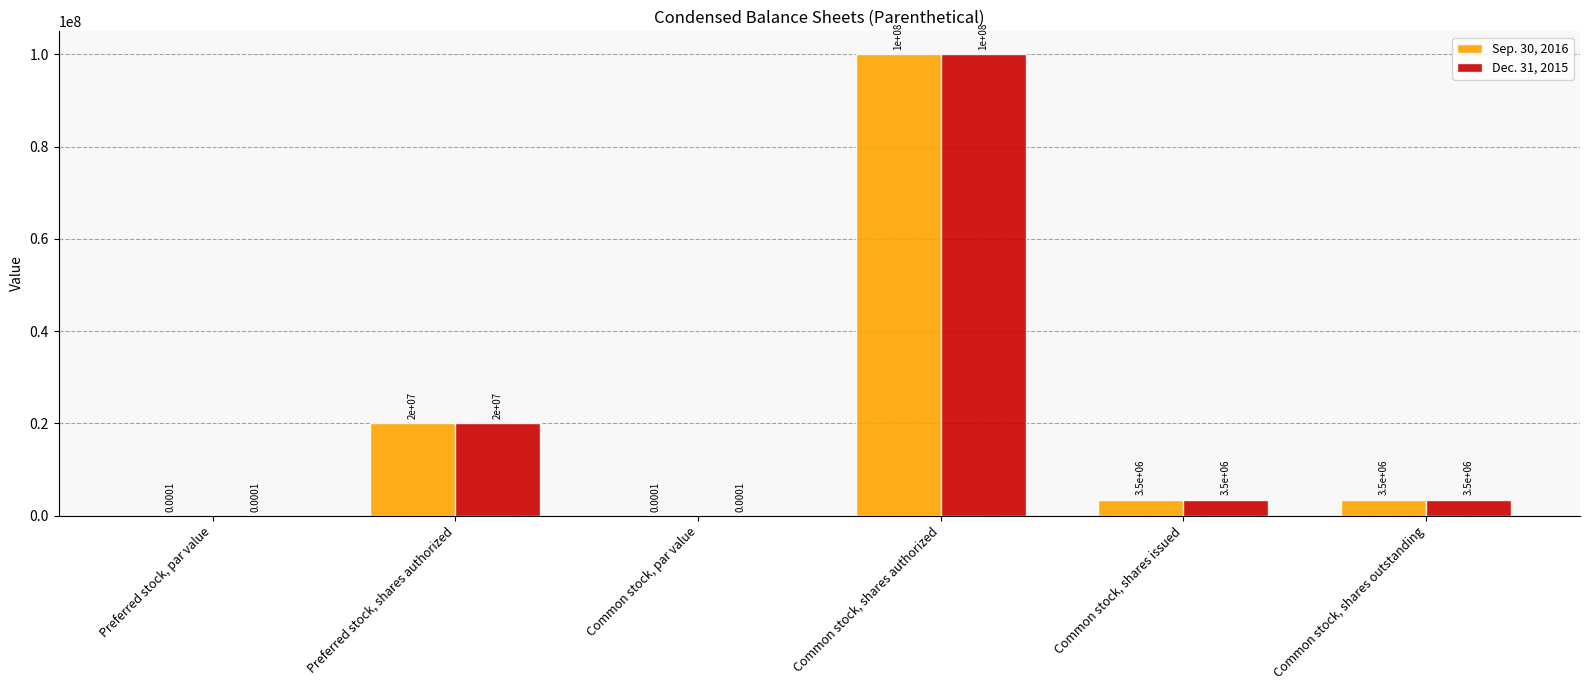

Are the bars horizontal?

No